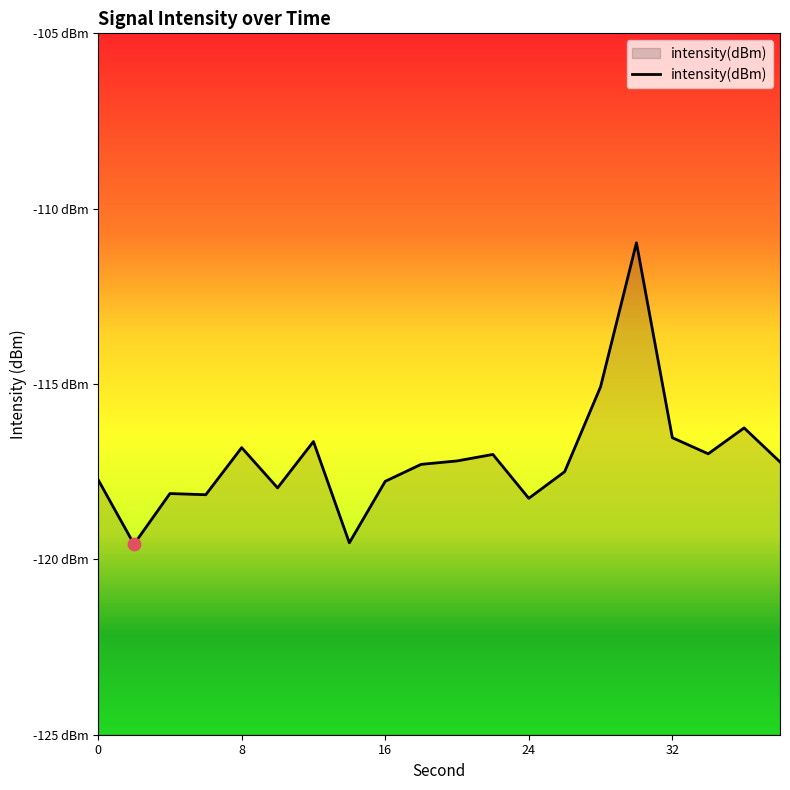

What is the change in value from 28 to 32?

-1.5